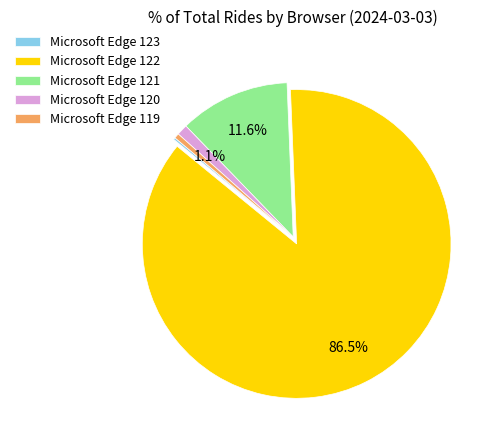

Is there any slice that represents more than half of the pie?

Yes